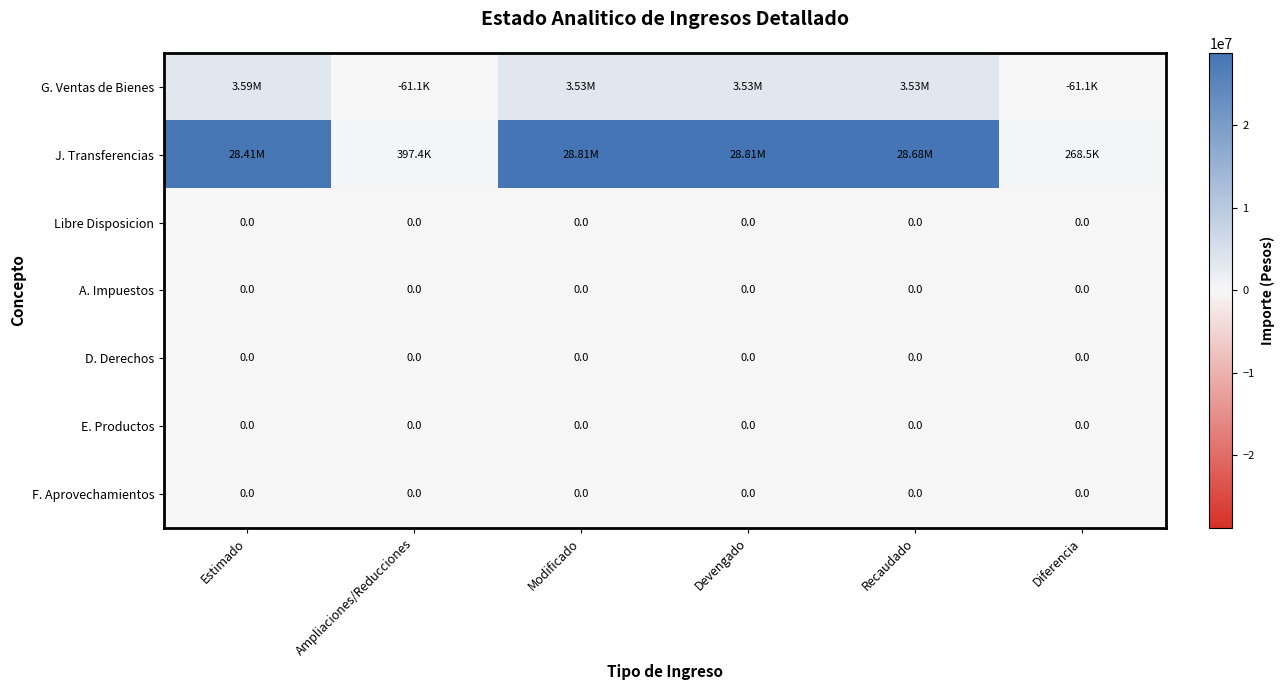

At which category is the sum across all series the highest?

Modificado